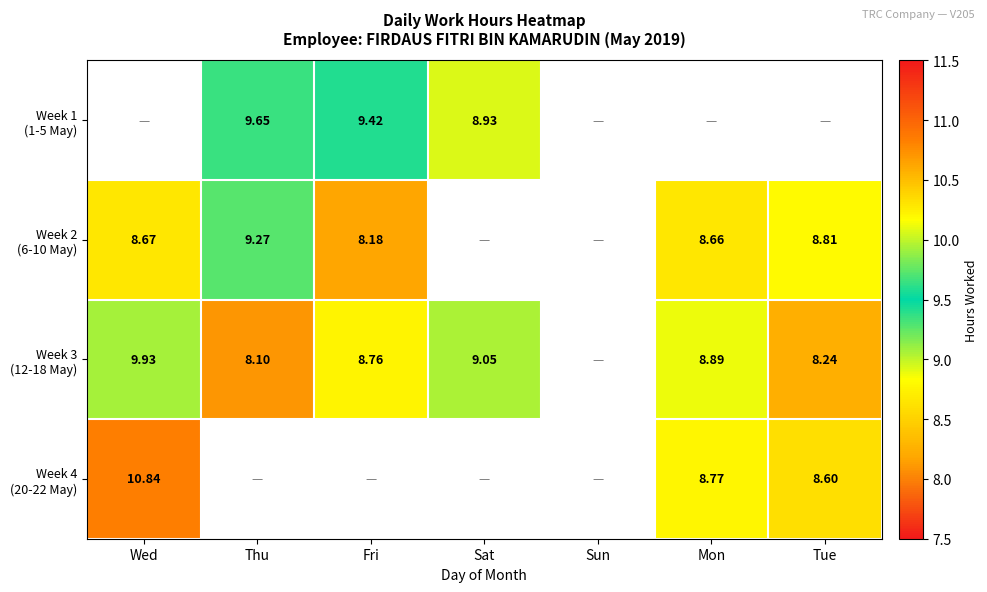

What value does the Week 1 (1-5 May) series have at Fri?

9.4